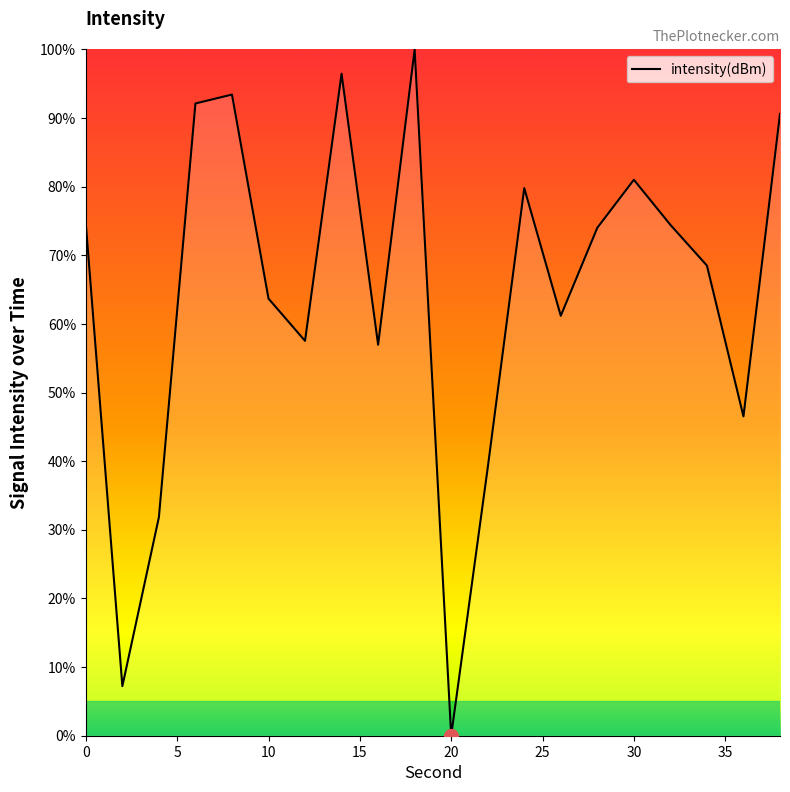

What is the difference between the maximum and minimum values?

100.0